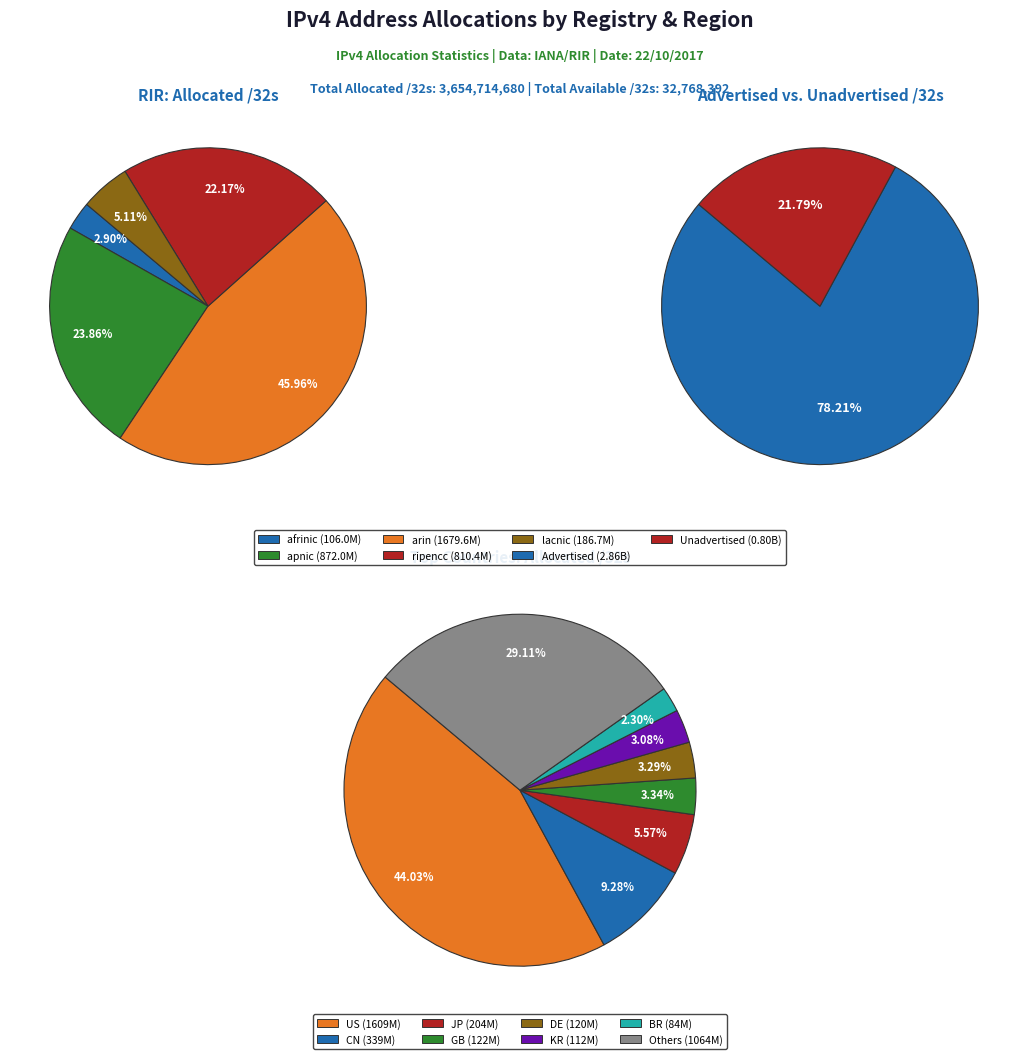

To the nearest percent, what is the combined percentage of 2 and 1?

70%